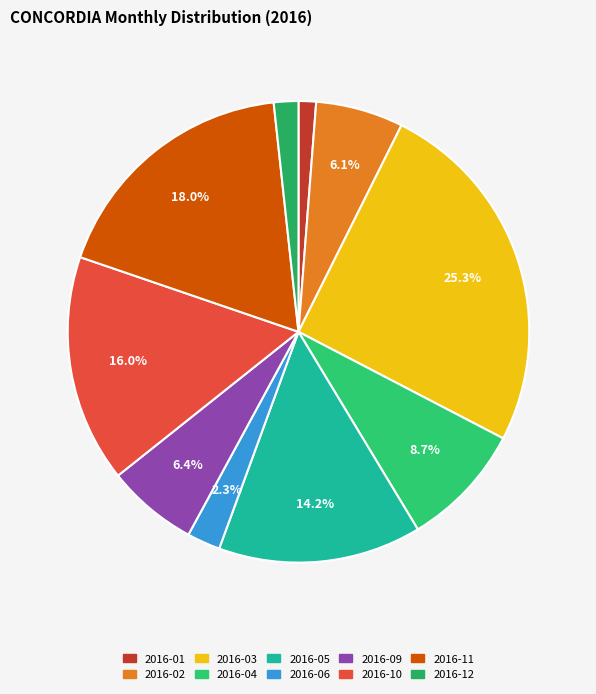

Does 2016-01 represent more than half of the total?

No